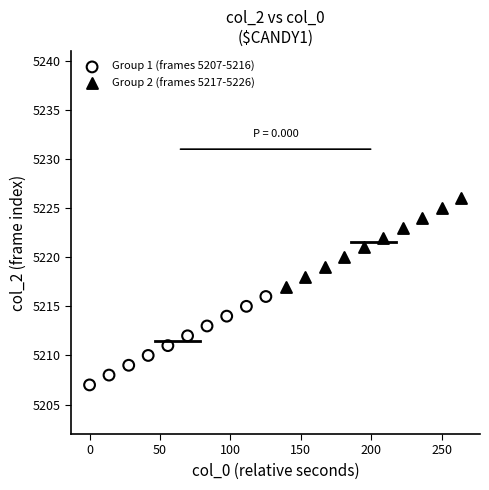

Which series reaches the minimum Y coordinate?

Group 1 (frames 5207-5216)